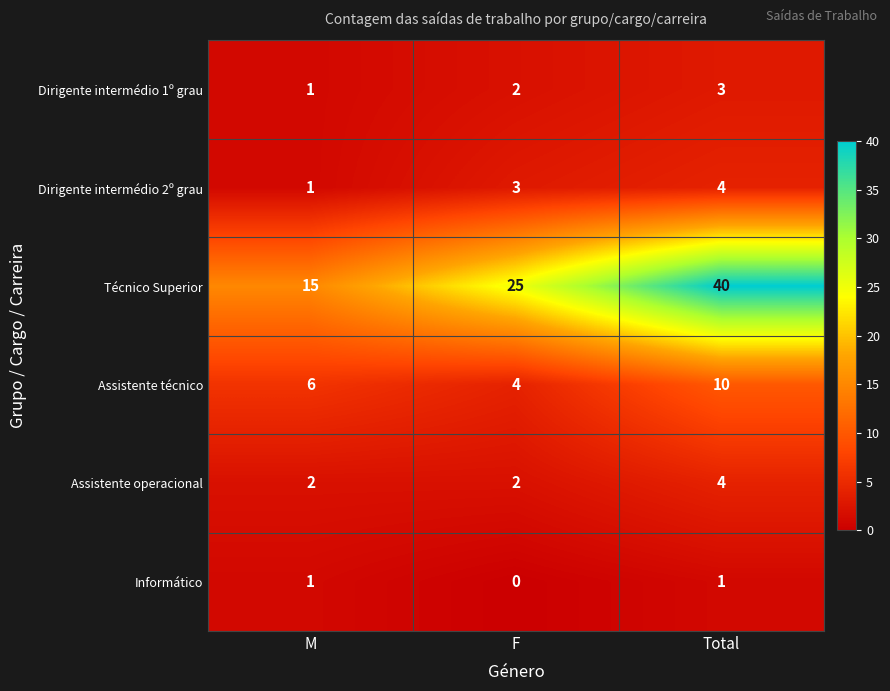

Reading right to left, extract all data points from this chart.

Dirigente intermédio 1º grau: 3	2	1
Dirigente intermédio 2º grau: 4	3	1
Técnico Superior: 40	25	15
Assistente técnico: 10	4	6
Assistente operacional: 4	2	2
Informático: 1	0	1